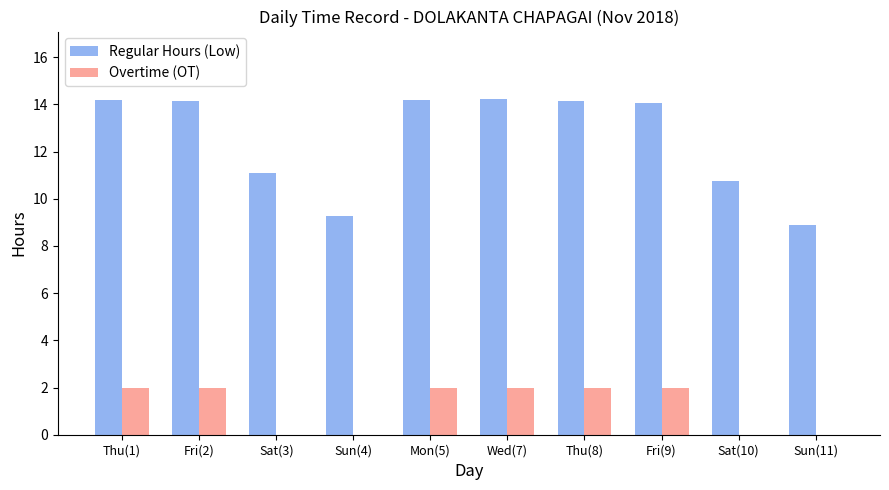

Which series has the largest total across all categories?

Regular Hours (Low)